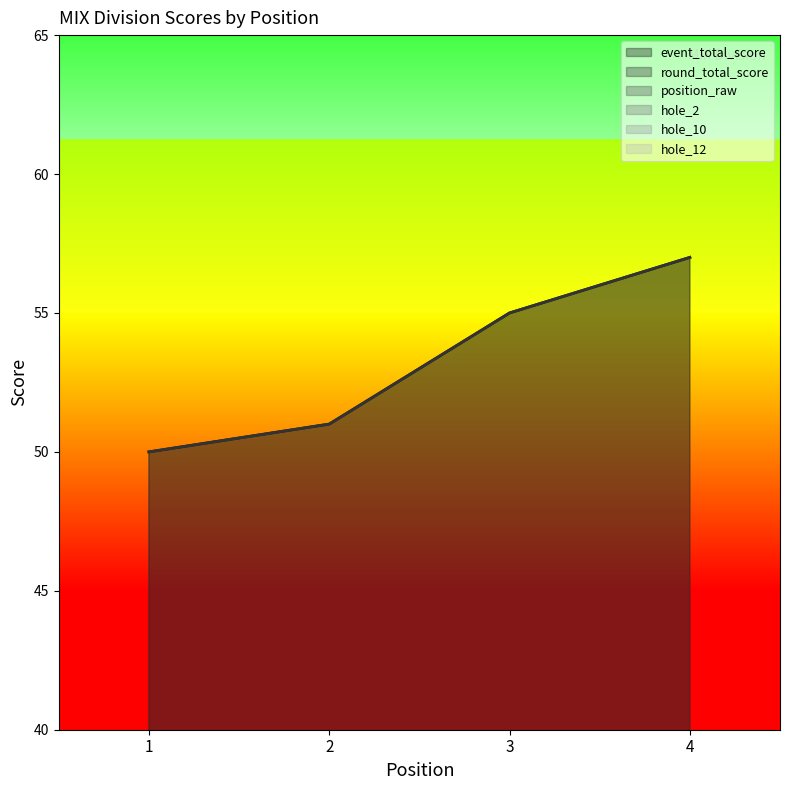

Is it true that event_total_score equals 55 at 3?

True